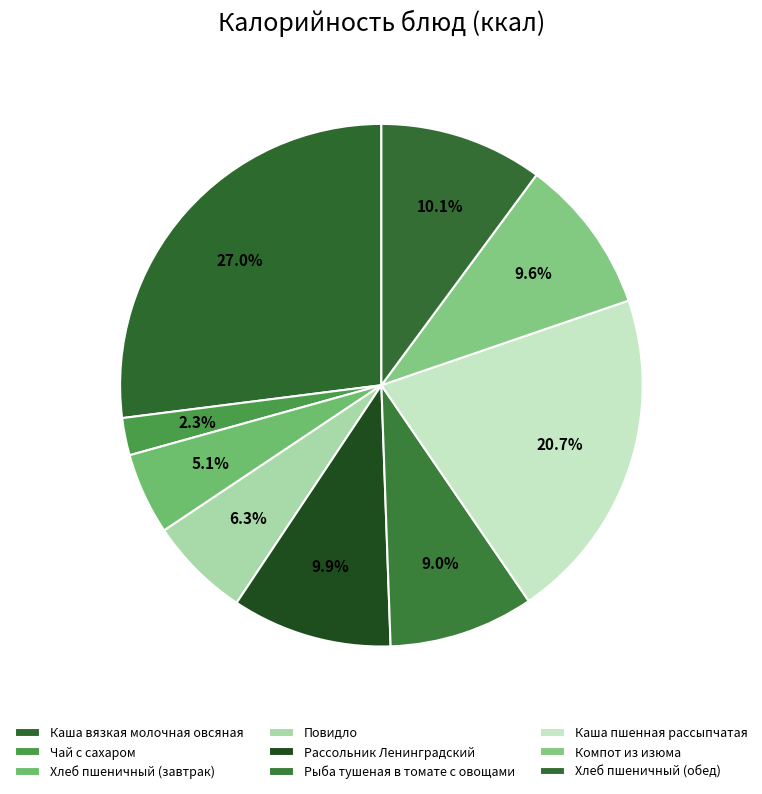

Which slice is the smallest?

Чай с сахаром